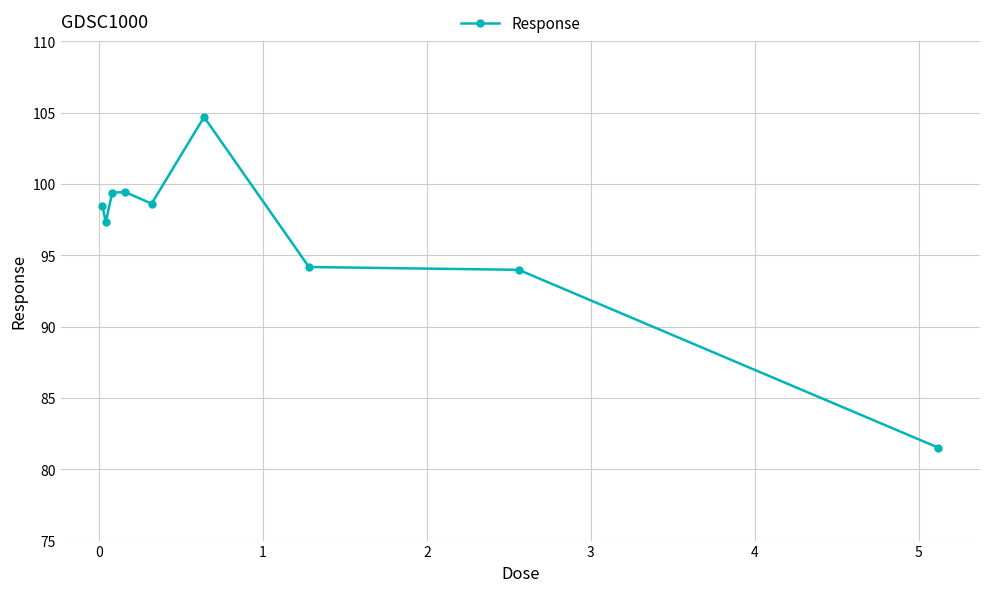

What is the value of the 5th point from the left?

98.6